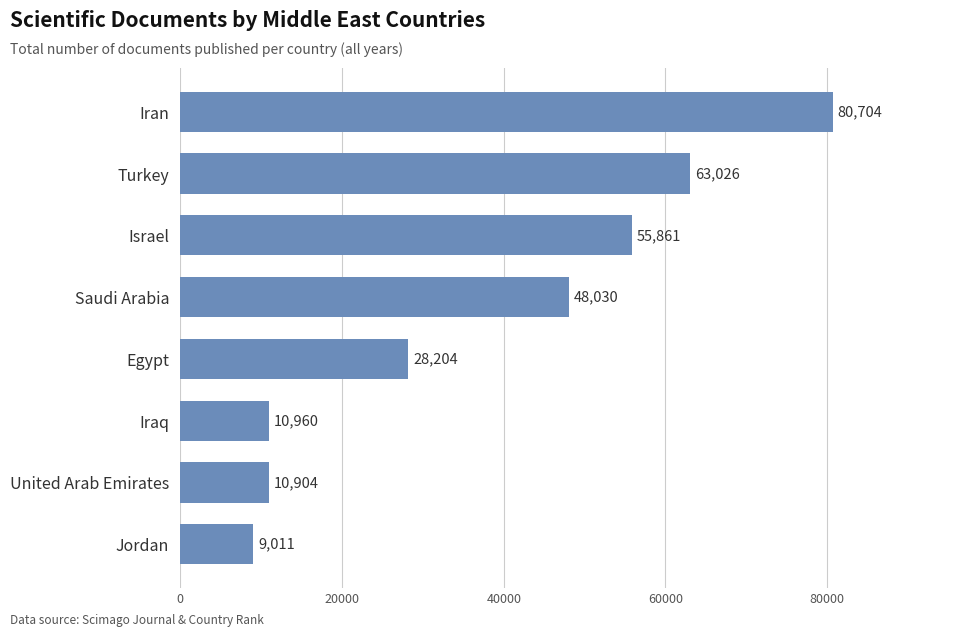

Is it true that the value at Saudi Arabia is 48030?

True